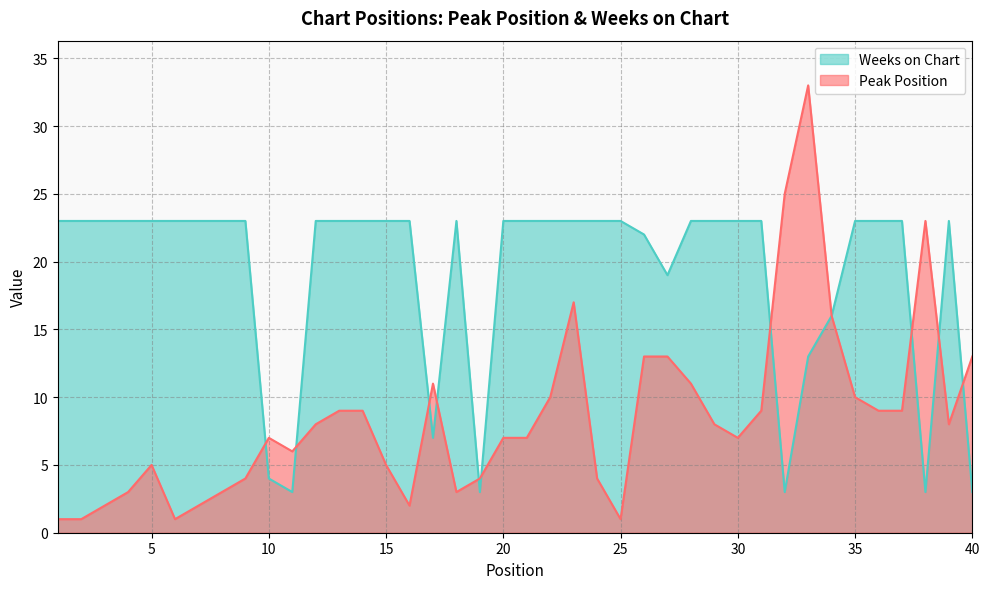

What is the sum of all Peak Position values?

339